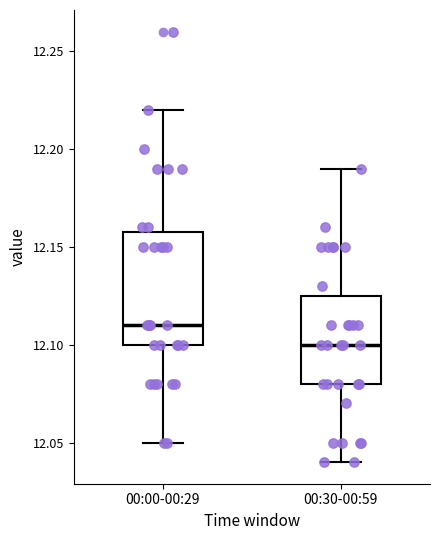

Which box is the tallest, from its lower edge to its upper edge?

00:00-00:29